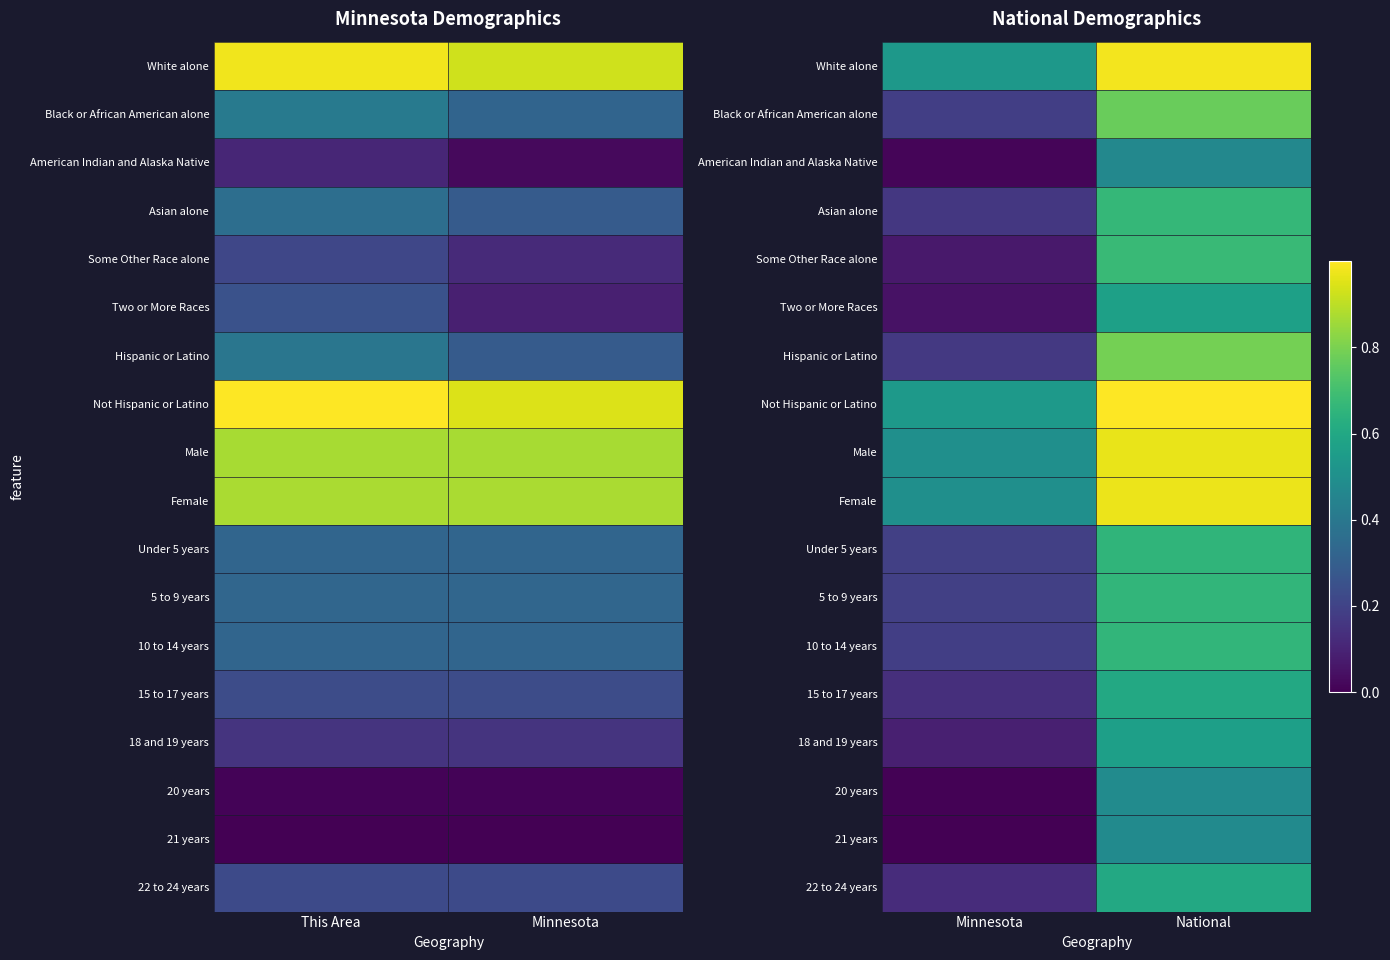

At how many categories does at least one series exceed 0?

2